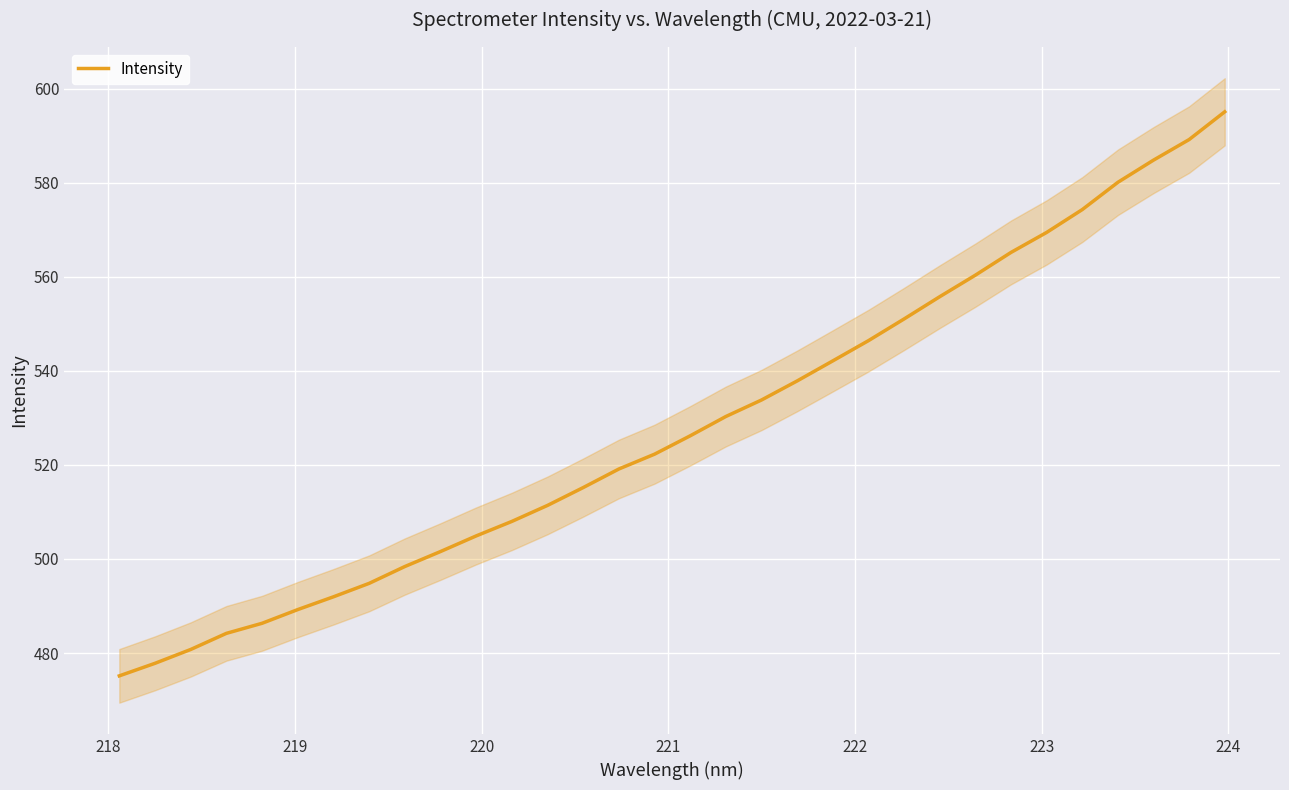

What is the maximum value for Intensity?

595.1